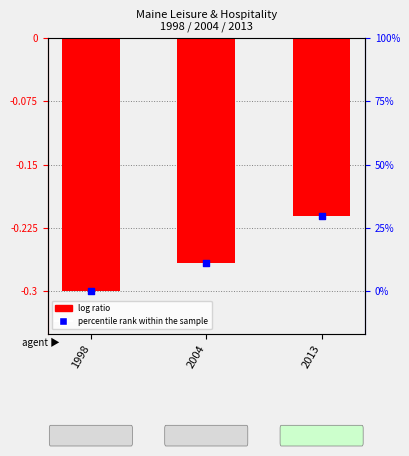

What is the total value across all series at 2004?

-0.5